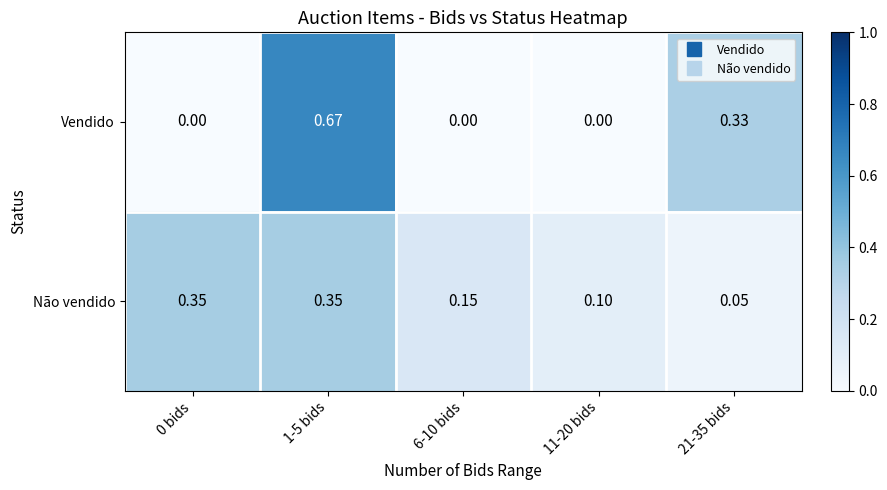

What is the total value across all series at 21-35 bids?

0.4